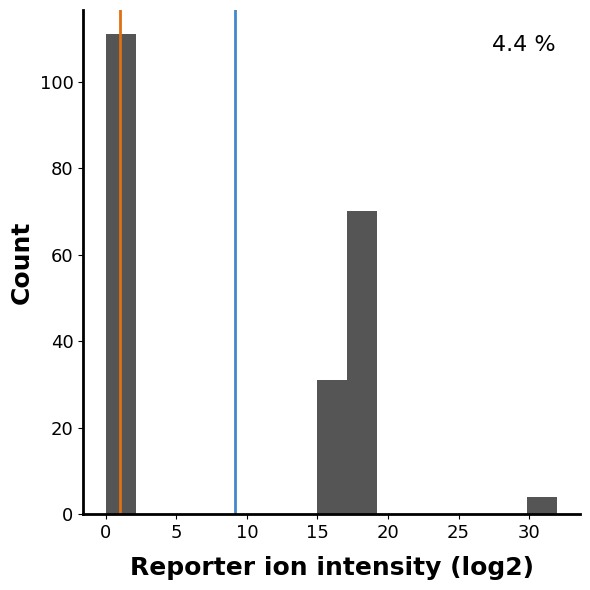

Over which range of the x-axis is the bar tallest?

0.0 to 2.0